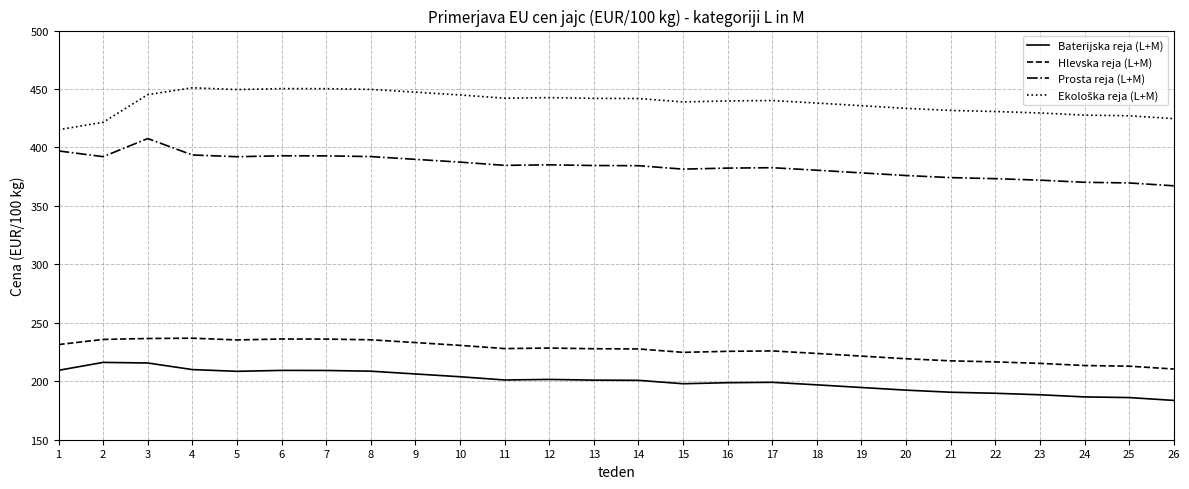

Does the chart display data point markers on the line(s)?

No